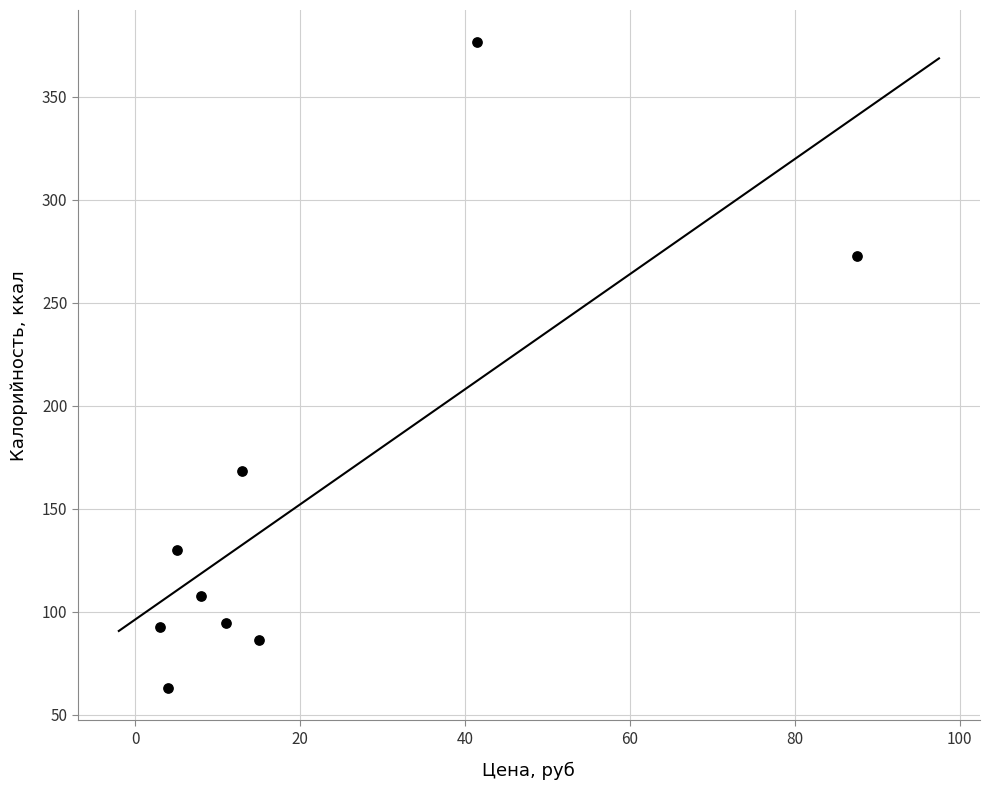

What is the range of X values (max minus min)?

84.5